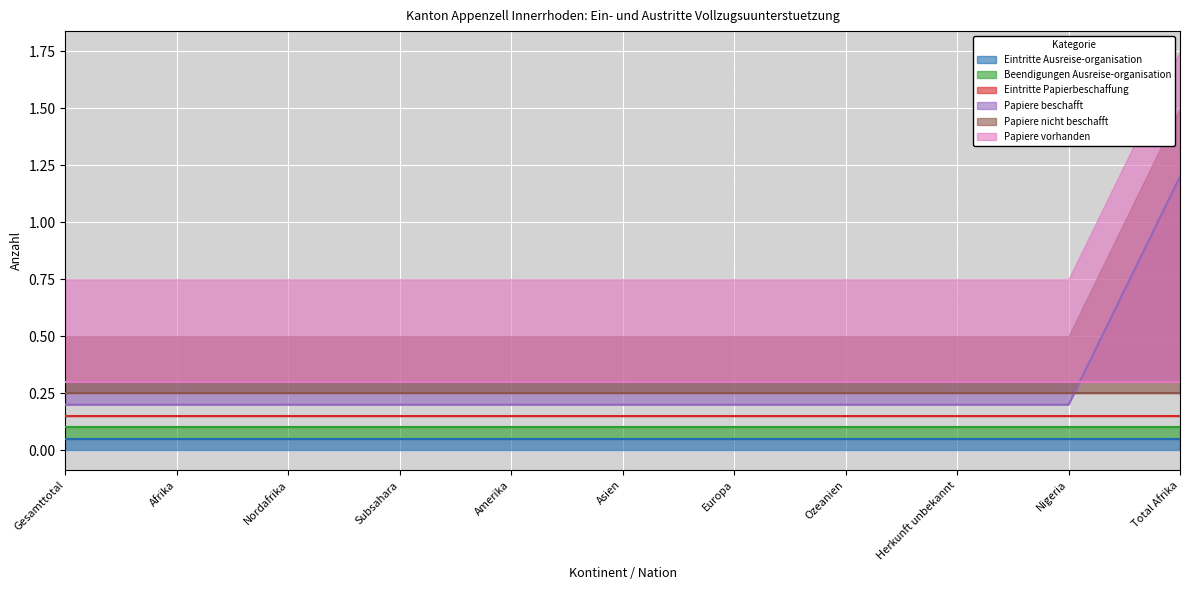

True or false: Eintritte Papierbeschaffung has a value of 0 at Nordafrika.

True